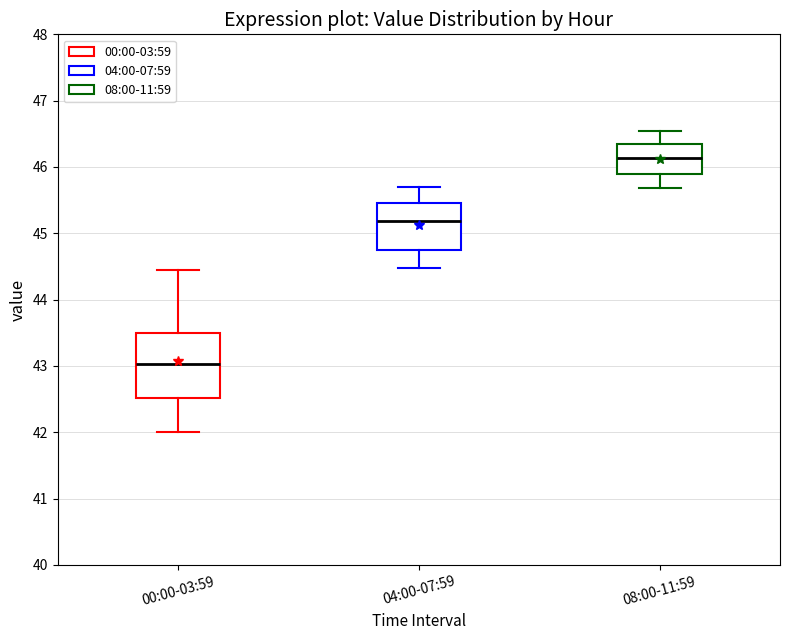

Which box has the highest median line?

08:00-11:59